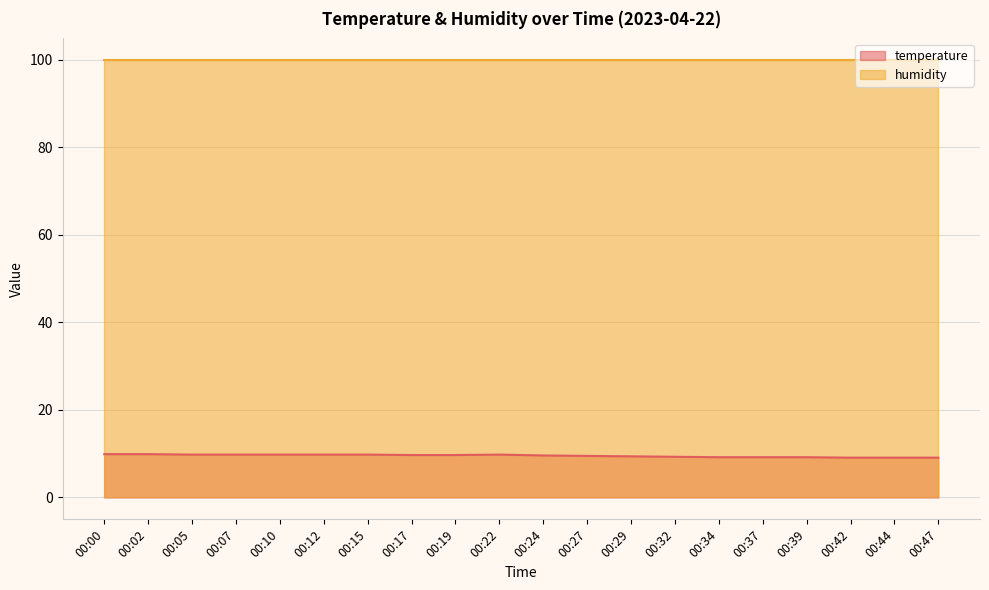

What is the change in value from 00:17 to 00:22?

+0.1